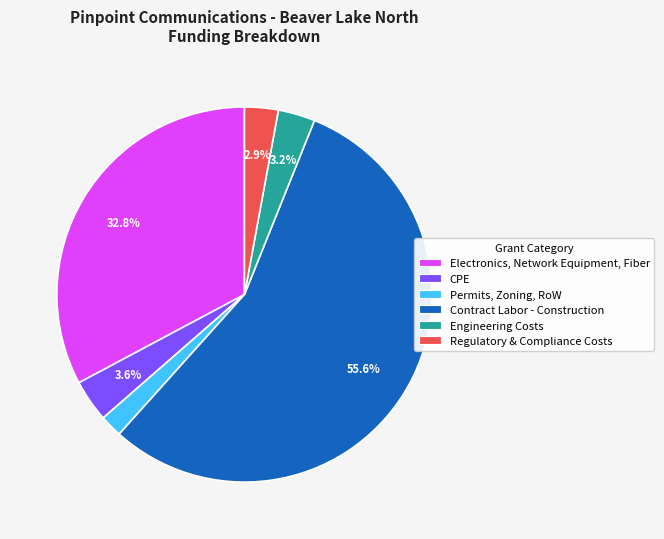

Approximately how many times larger is the value at Permits, Zoning, RoW compared to Electronics, Network Equipment, Fiber?

0.1